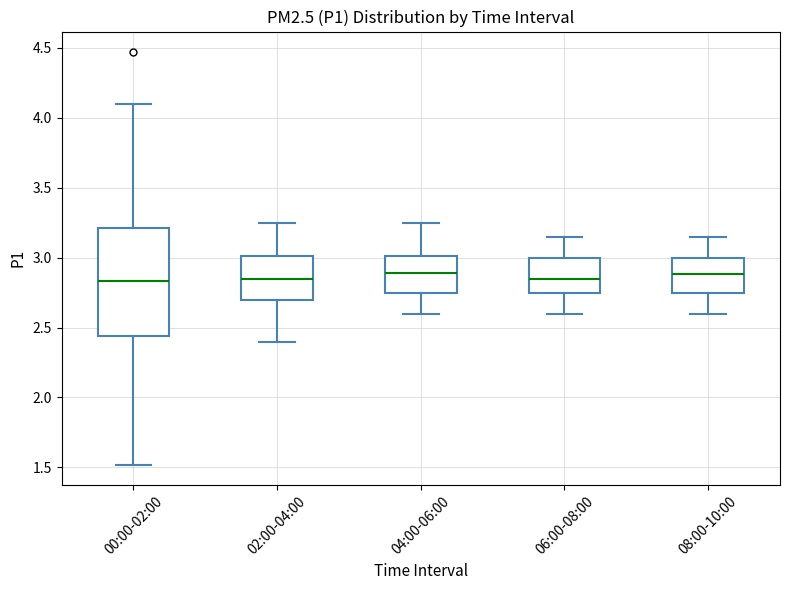

Reading left to right, transcribe this box plot: for each box, give where its median line is, the range the box spans, and where its two whiskers end, as read against the y-axis. The values are not printed on the chart, so give them approximately, as read against the axis.

00:00-02:00: median 2.85, box 2.45 to 3.20, whiskers 1.50 to 4.10
02:00-04:00: median 2.85, box 2.70 to 3.00, whiskers 2.40 to 3.25
04:00-06:00: median 2.90, box 2.75 to 3.00, whiskers 2.60 to 3.25
06:00-08:00: median 2.85, box 2.75 to 3.00, whiskers 2.60 to 3.15
08:00-10:00: median 2.90, box 2.75 to 3.00, whiskers 2.60 to 3.15